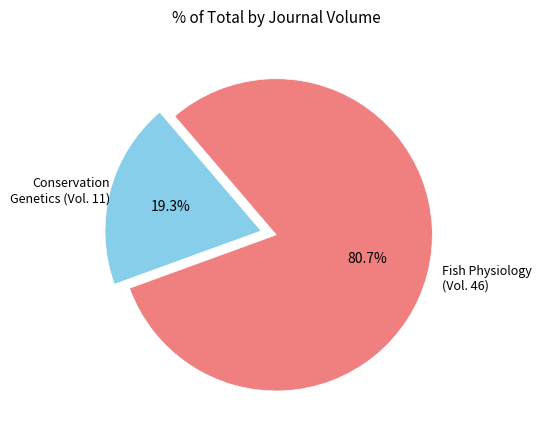

Is there a majority slice in this chart?

Yes